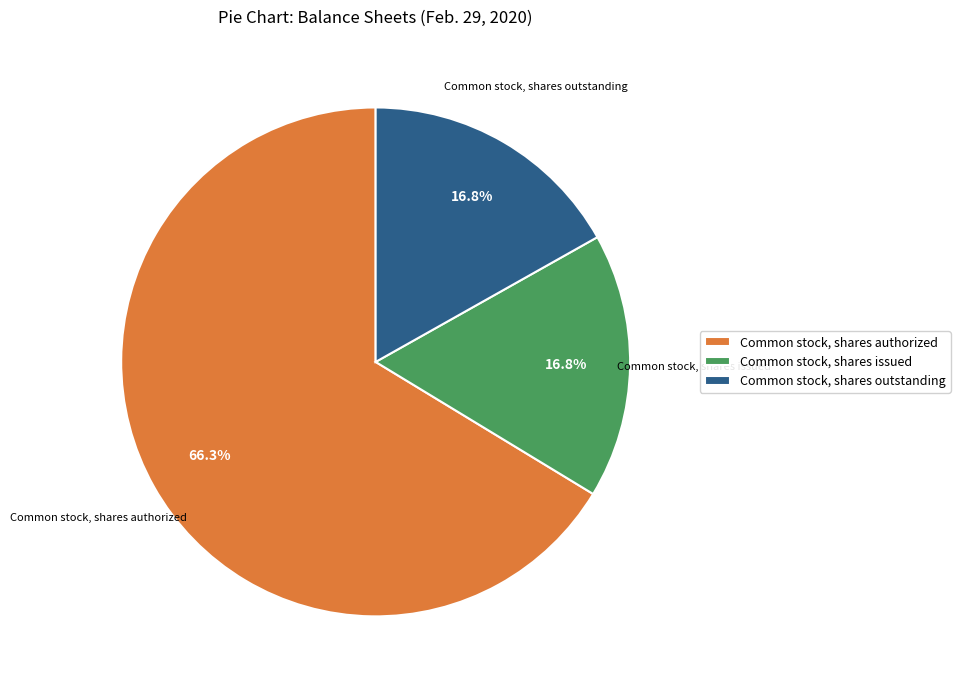

Combined, do Common stock, shares outstanding and Common stock, shares issued account for over 50%?

No